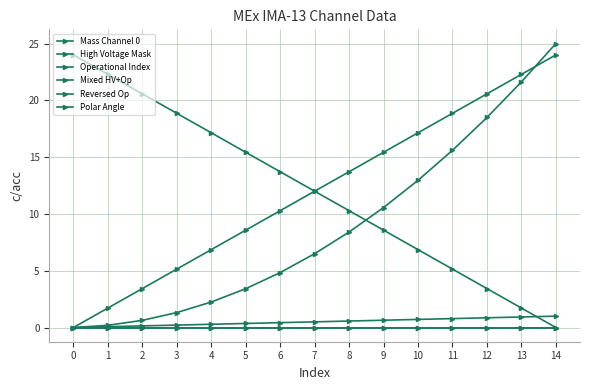

Between 10 and 7, which is larger?

10